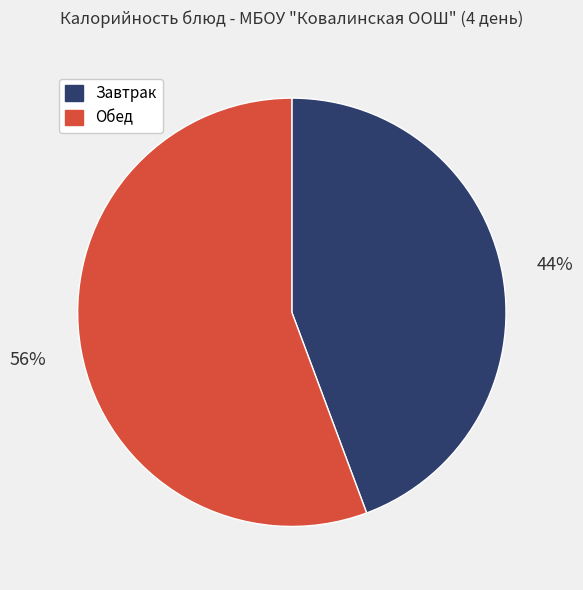

Is Завтрак the majority of the pie?

No